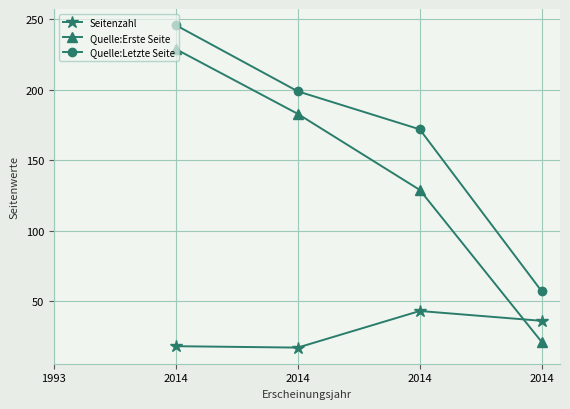

At which label does Quelle:Erste Seite first exceed 183?

2014